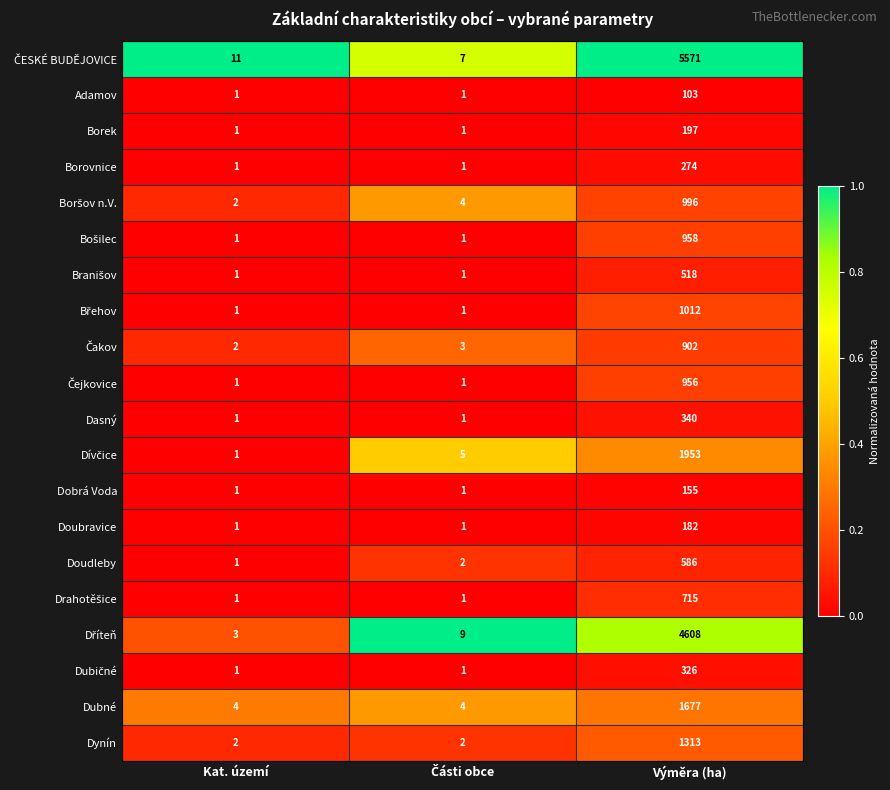

Is it true that Adamov equals 103 at Výměra (ha)?

True